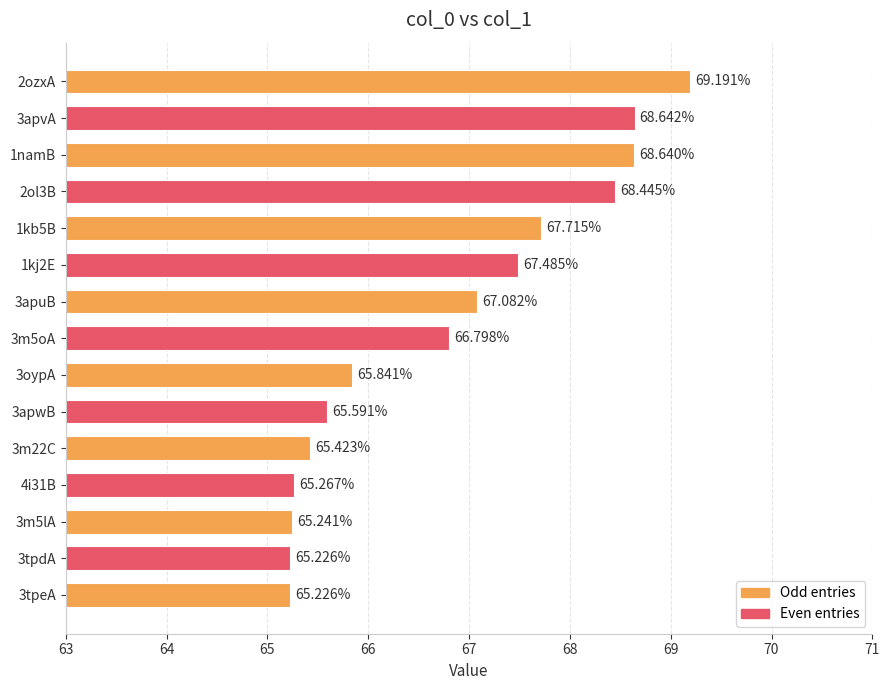

How many data points does each series have?

15